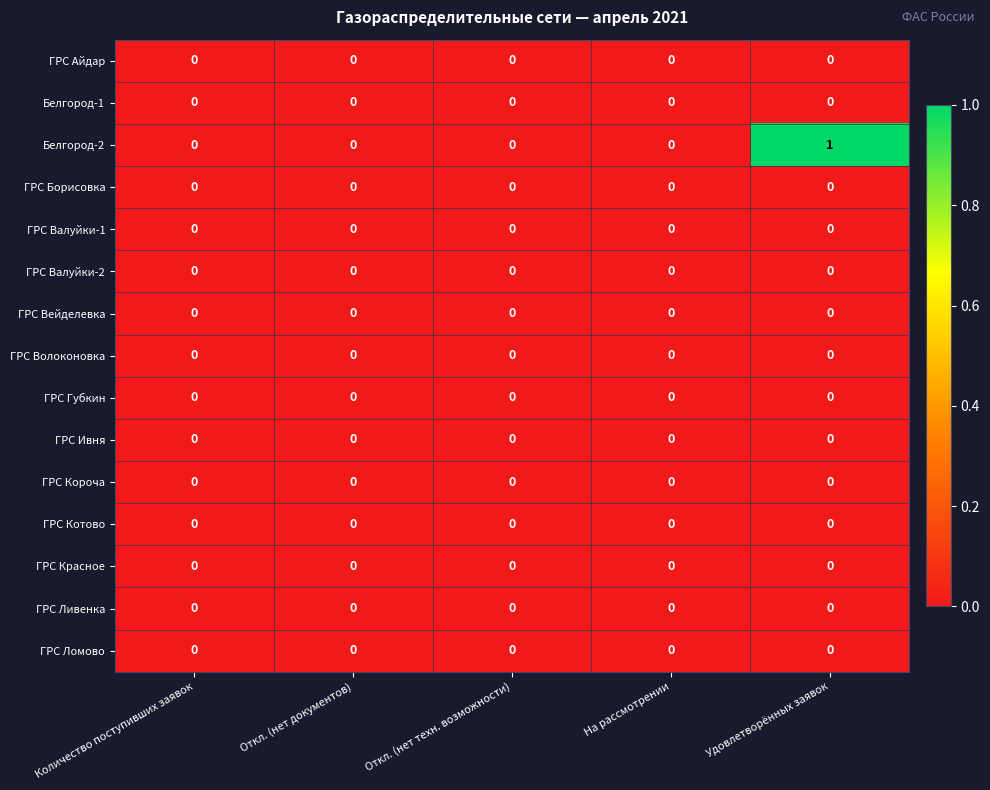

At which category is the sum across all series the highest?

Удовлетворённых заявок